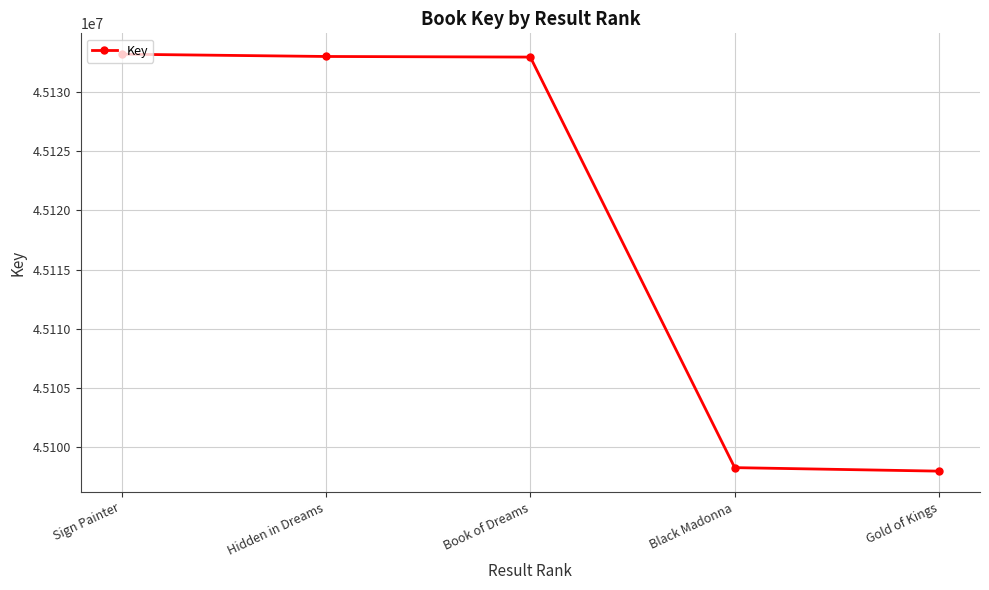

What is the label of the 5th point from the left?

Gold of Kings